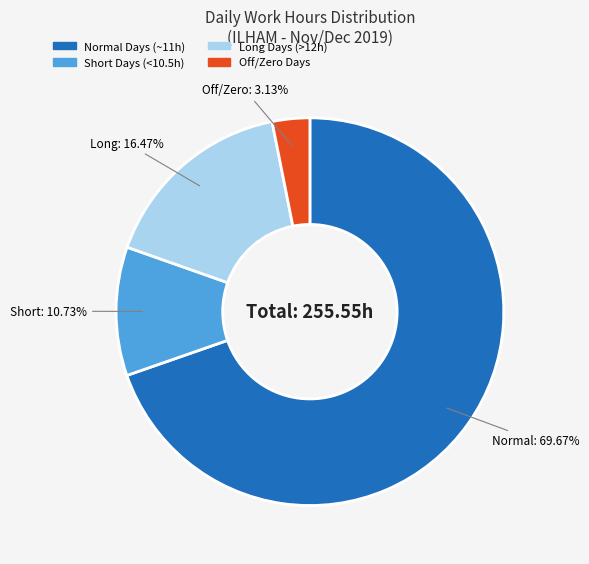

Is there a majority slice in this chart?

Yes